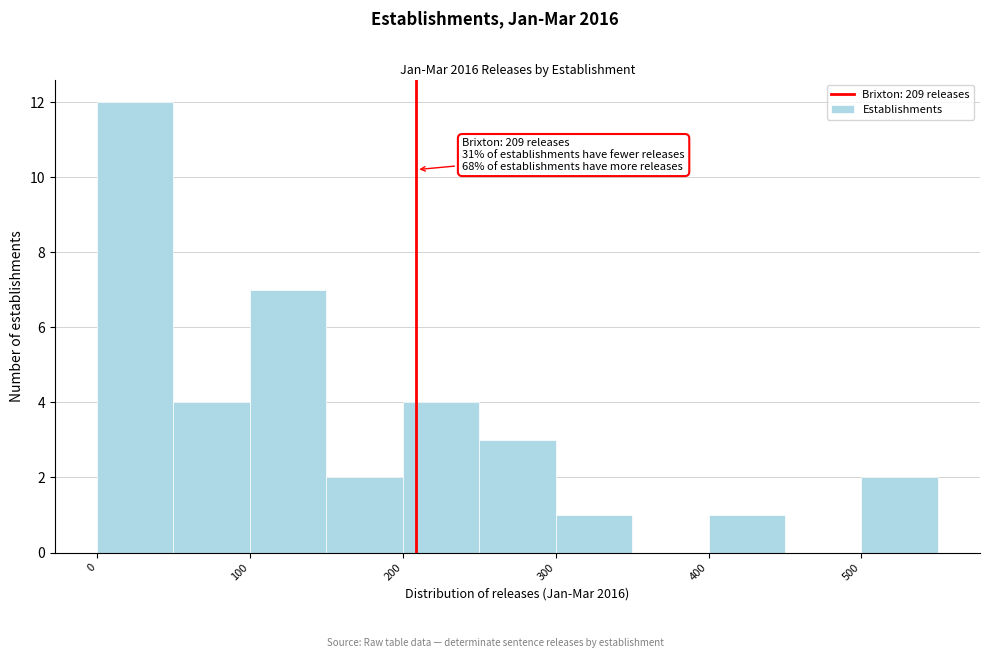

Which range on the x-axis has the tallest bar?

0 to 50